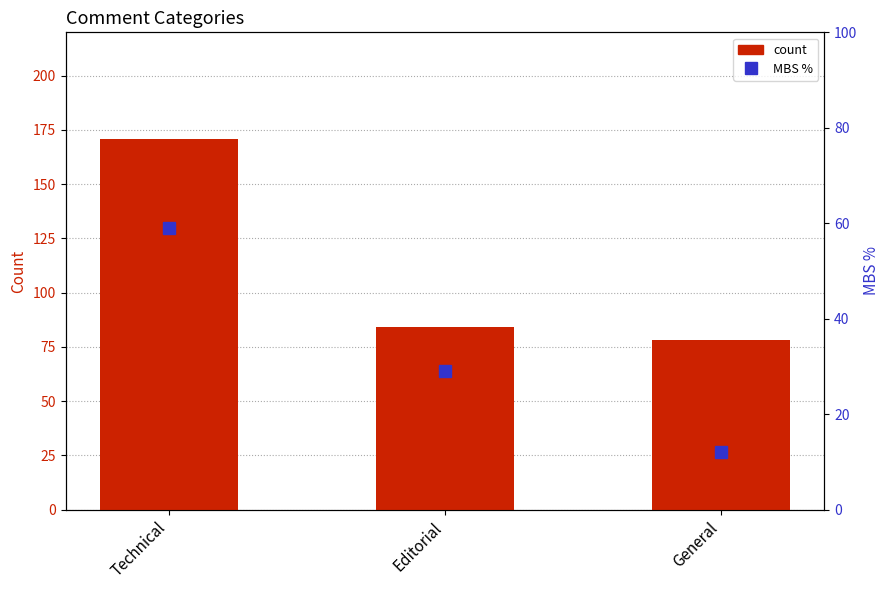

What is the total value across all series at General?

90